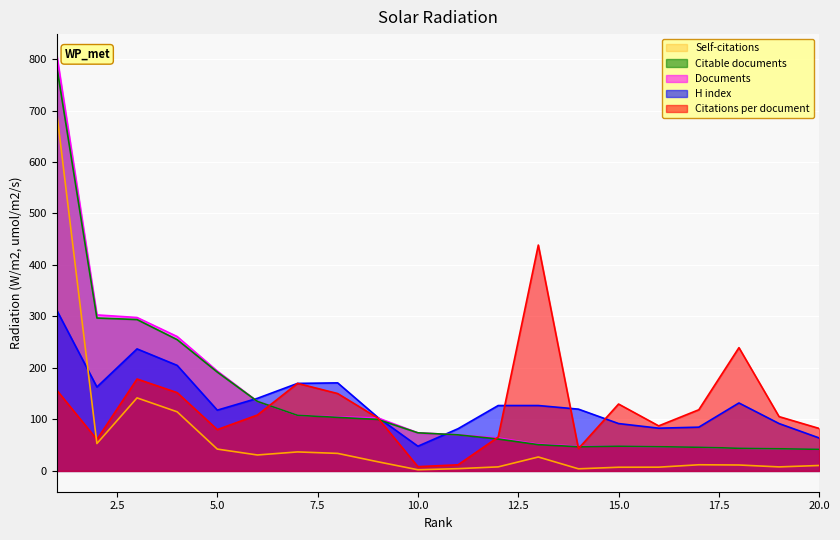

What is the total value across all series at 6?

550.5